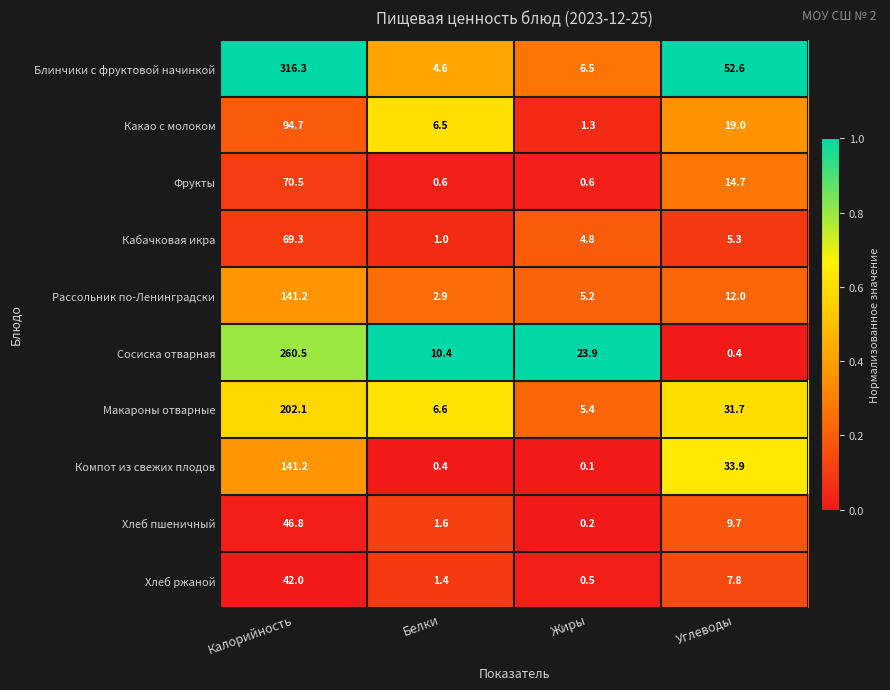

What is the difference between the Макароны отварные values at Углеводы and Жиры?

26.3